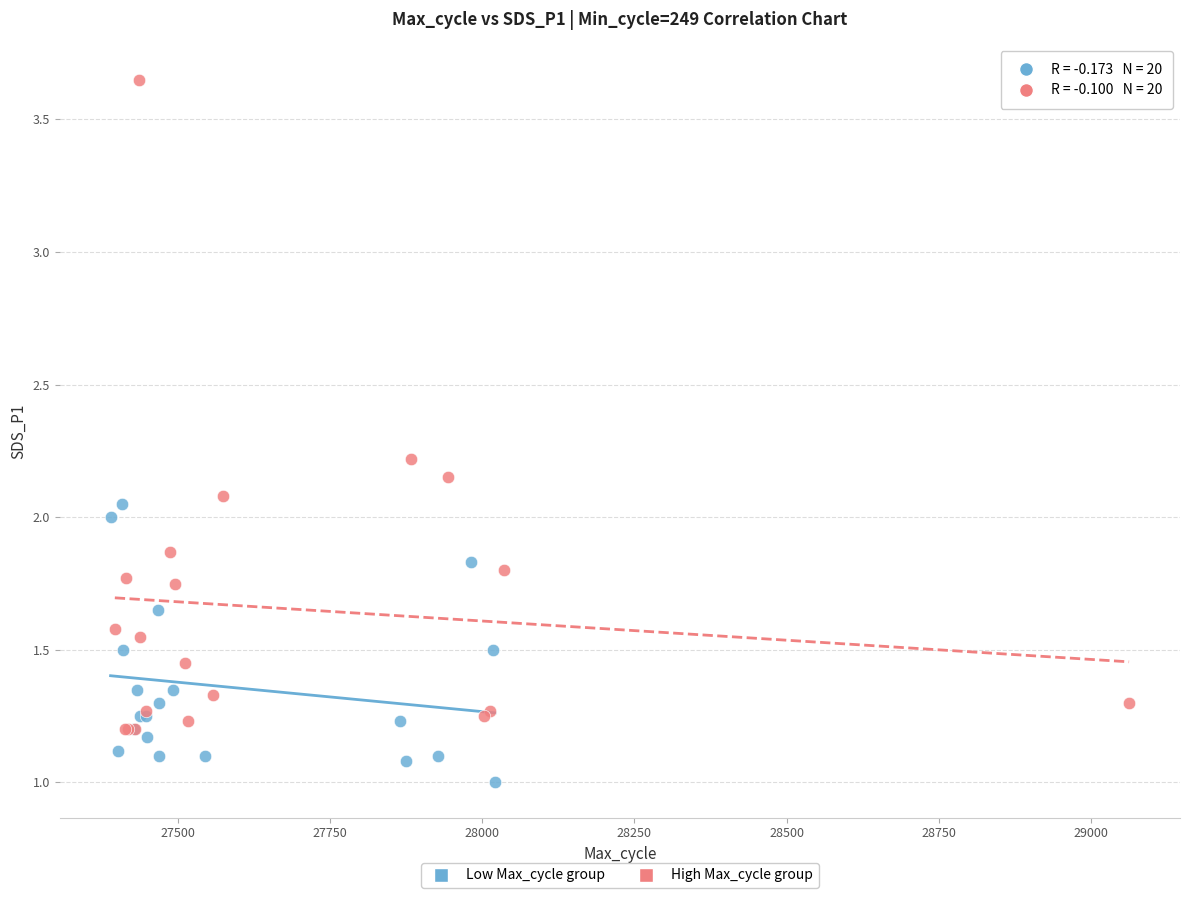

Which series has the largest Y range (max minus min)?

High Max_cycle group